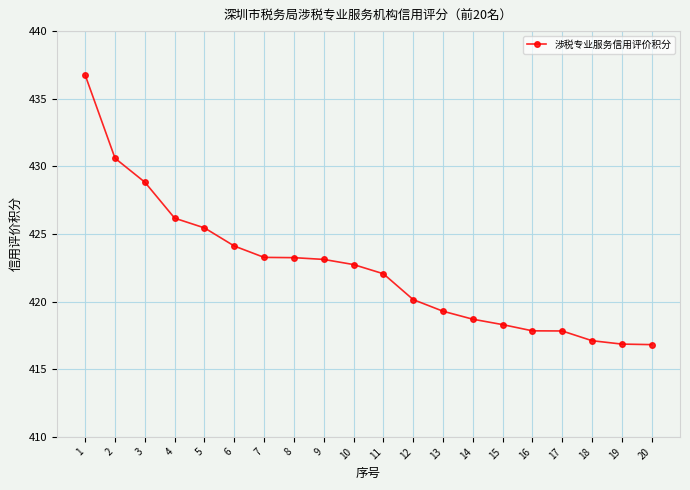

What is the value of the 2nd point from the left?

430.6